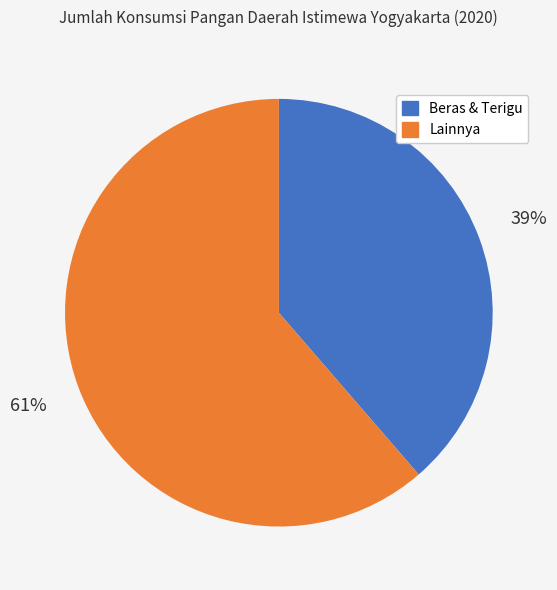

To the nearest percent, what is the average slice percentage?

50%